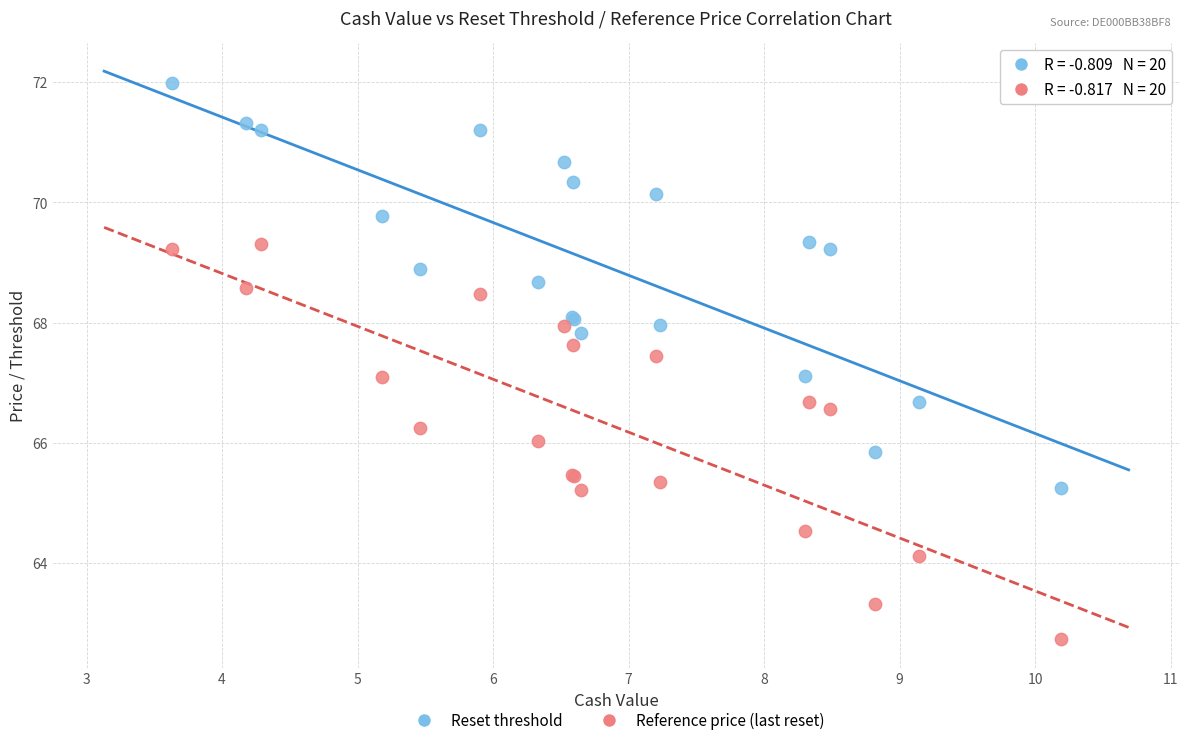

Which series reaches the minimum Y coordinate?

Reference price (last reset)